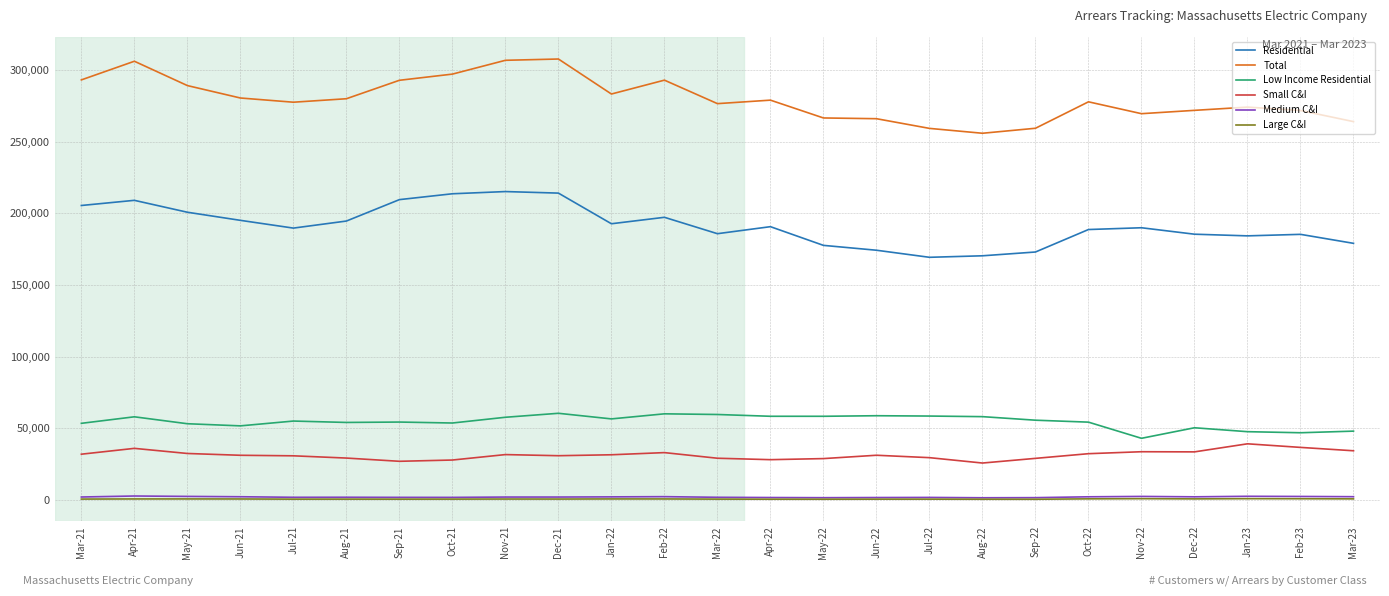

Between Apr-21 and Mar-22, which series saw the biggest shift?

Total